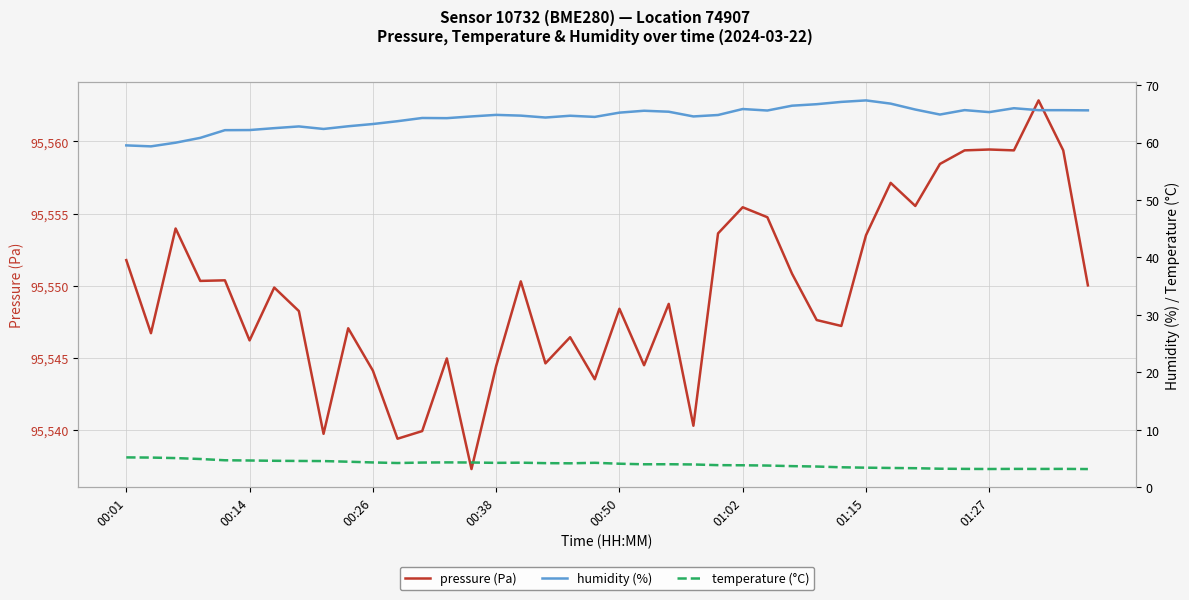

Which series has the largest total across all categories?

pressure (Pa)